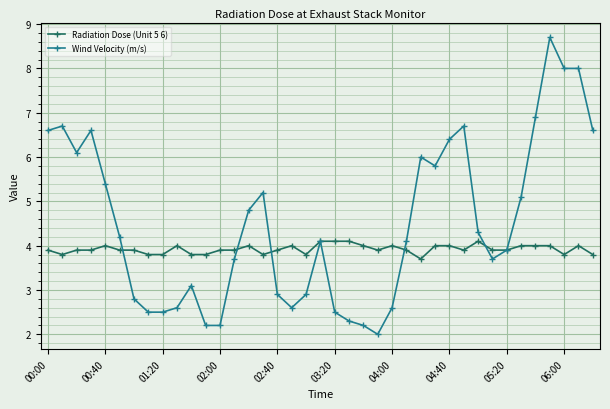

True or false: Wind Velocity (m/s) has more than 2 interior local peaks.

True